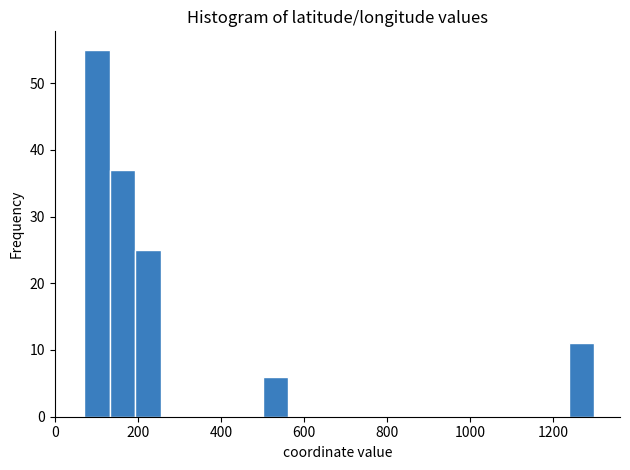

Around what value on the x-axis is the tallest bar? Give the approximate position of its centre, as read against the axis.

100